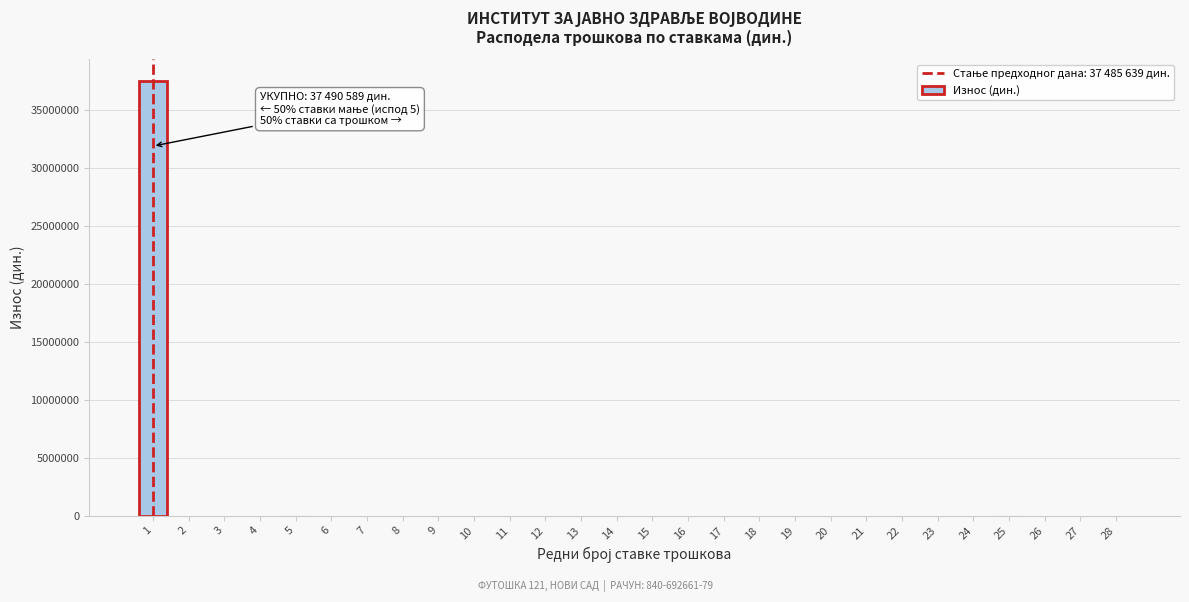

What is the greatest value displayed?

37485639.0